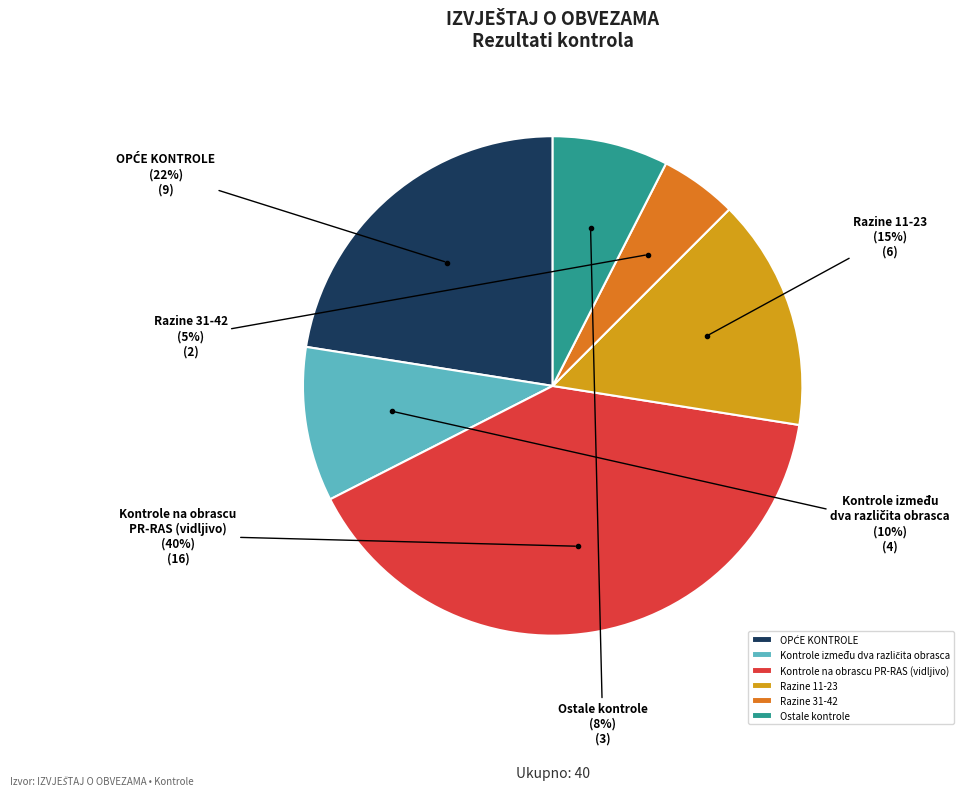

What percentage is the Razine 11-23 slice, to the nearest percent?

15%